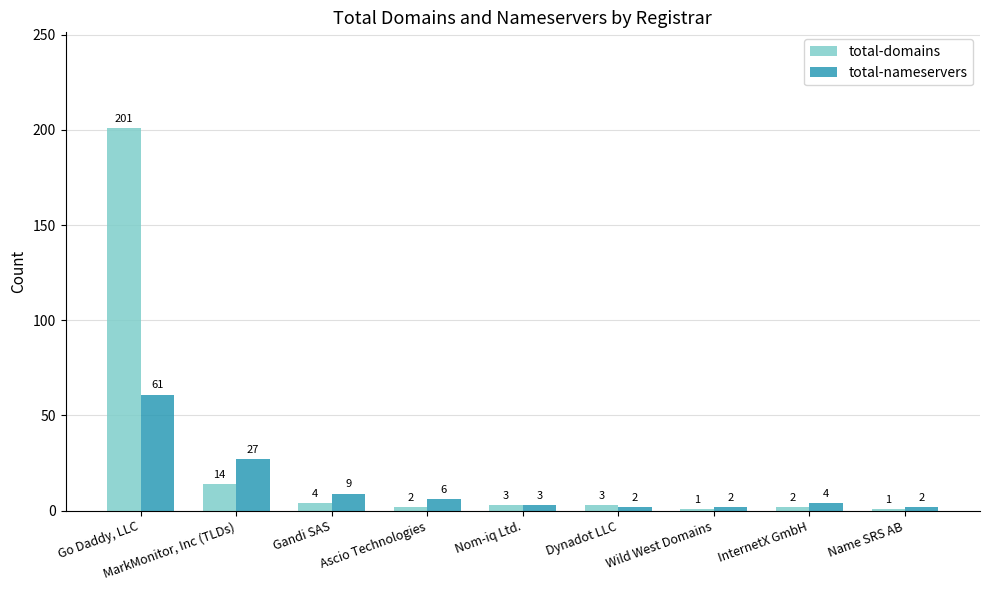

What is the total value across all series at Gandi SAS?

13